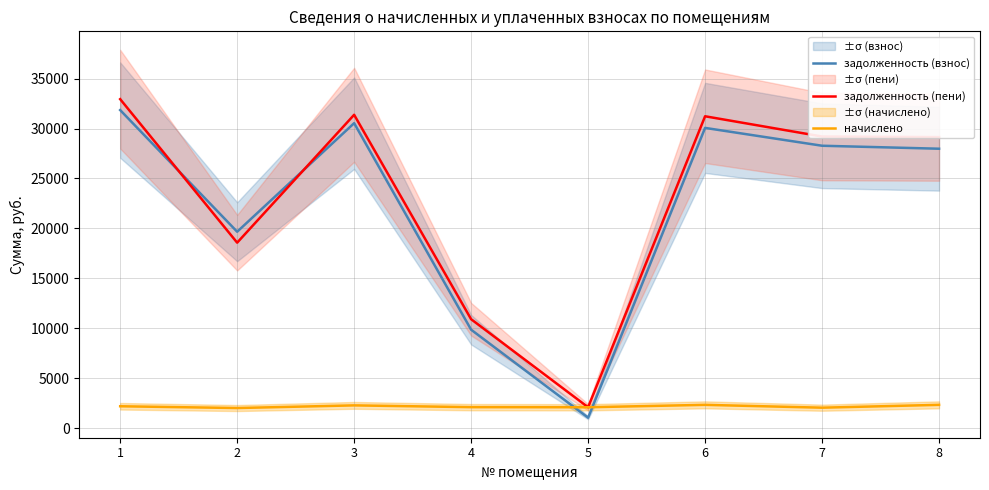

Reading left to right, transcribe all the data shown in this chart.

задолженность (взнос): 31852.0	19666.7	30540.8	9856.4	1044.3	30066.4	28279.7	27981.3
задолженность (пени): 32946.1	18571.9	31379.2	10906.0	2088.6	31231.4	29202.7	29146.3
начислено: 2188.0	2010.4	2276.8	2099.2	2088.6	2330.1	2045.9	2330.1